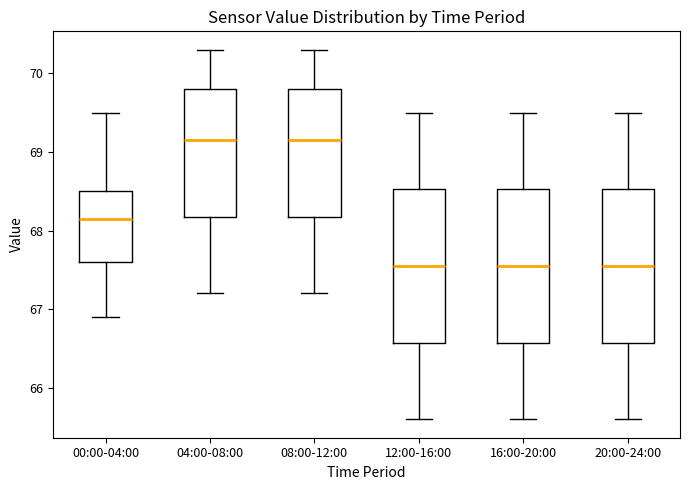

Reading left to right, transcribe this box plot: for each box, give where its median line is, the range the box spans, and where its two whiskers end, as read against the y-axis. The values are not printed on the chart, so give them approximately, as read against the axis.

00:00-04:00: median 68.2, box 67.6 to 68.5, whiskers 66.9 to 69.5
04:00-08:00: median 69.2, box 68.2 to 69.8, whiskers 67.2 to 70.3
08:00-12:00: median 69.2, box 68.2 to 69.8, whiskers 67.2 to 70.3
12:00-16:00: median 67.6, box 66.6 to 68.5, whiskers 65.6 to 69.5
16:00-20:00: median 67.6, box 66.6 to 68.5, whiskers 65.6 to 69.5
20:00-24:00: median 67.6, box 66.6 to 68.5, whiskers 65.6 to 69.5